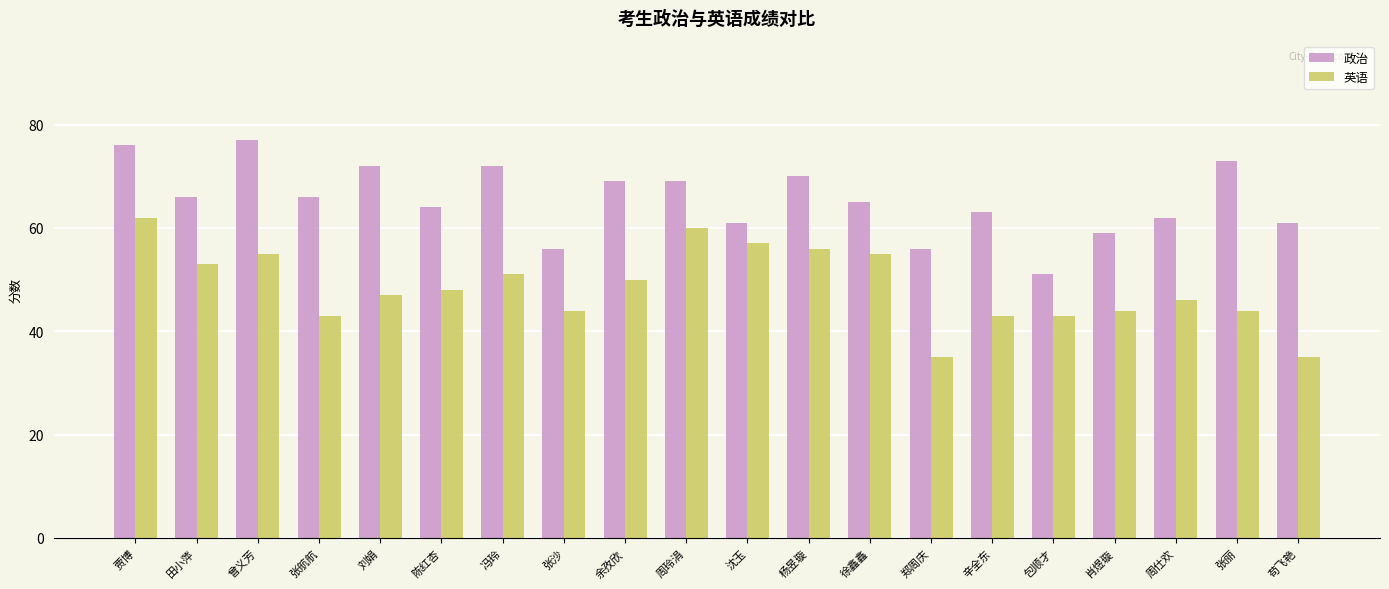

True or false: 英语 has a value of 84 at 冯玲.

False